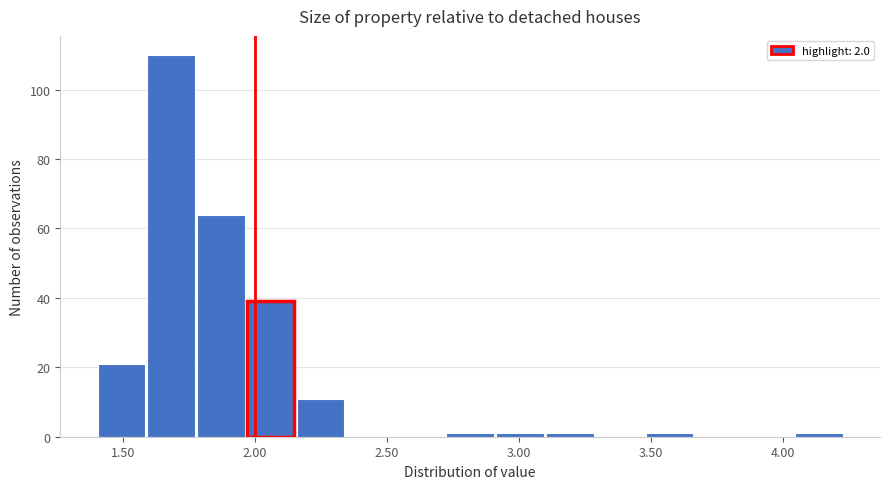

Around what value on the x-axis is the tallest bar? Give the approximate position of its centre, as read against the axis.

1.70